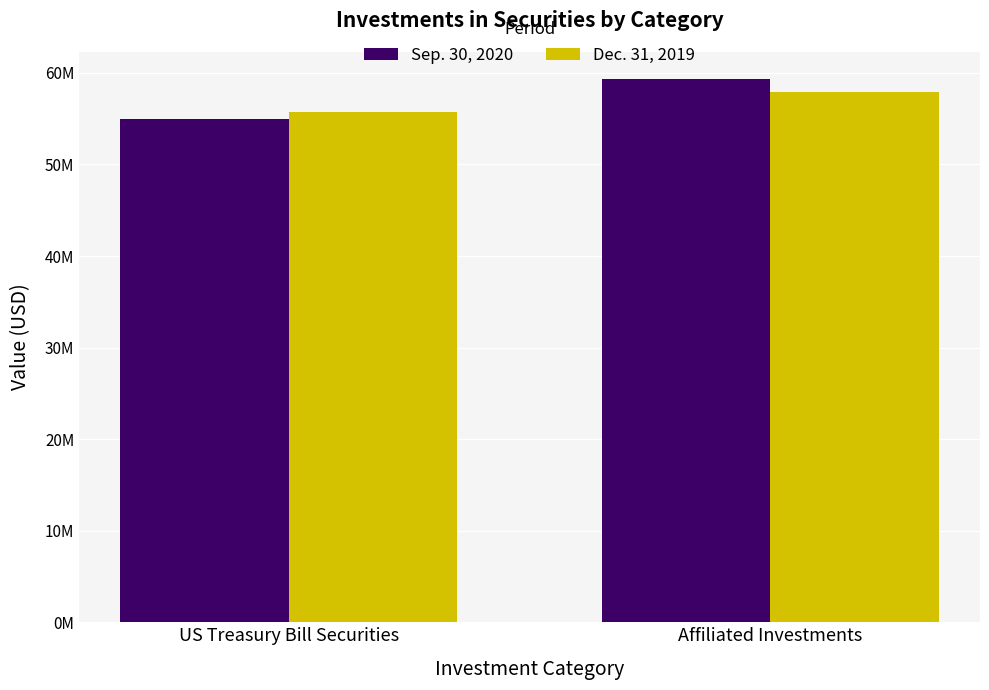

Does the chart contain any negative values?

No